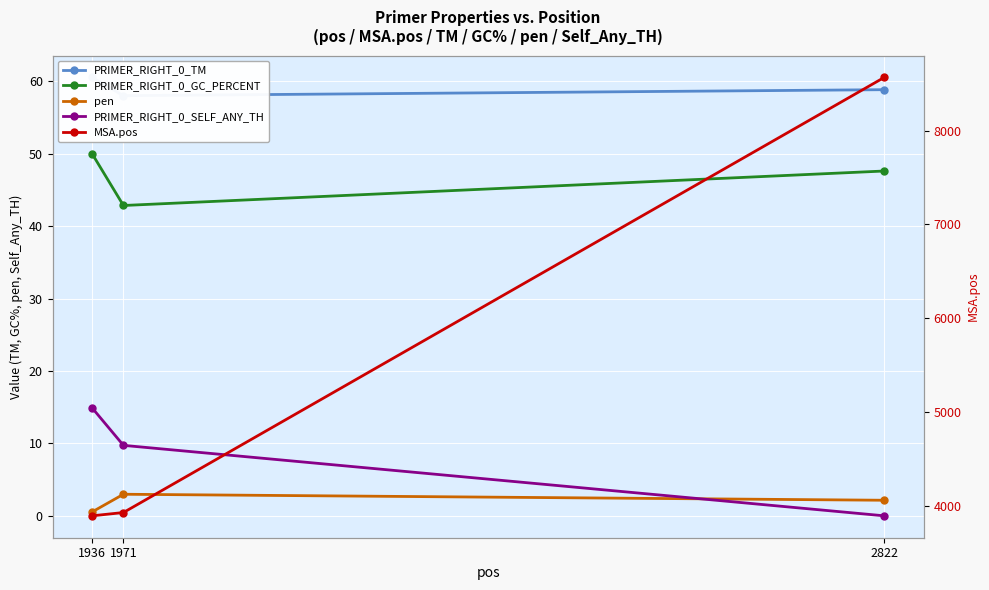

At 1936, list the series in order from smallest to largest.

pen, PRIMER_RIGHT_0_SELF_ANY_TH, PRIMER_RIGHT_0_GC_PERCENT, PRIMER_RIGHT_0_TM, MSA.pos